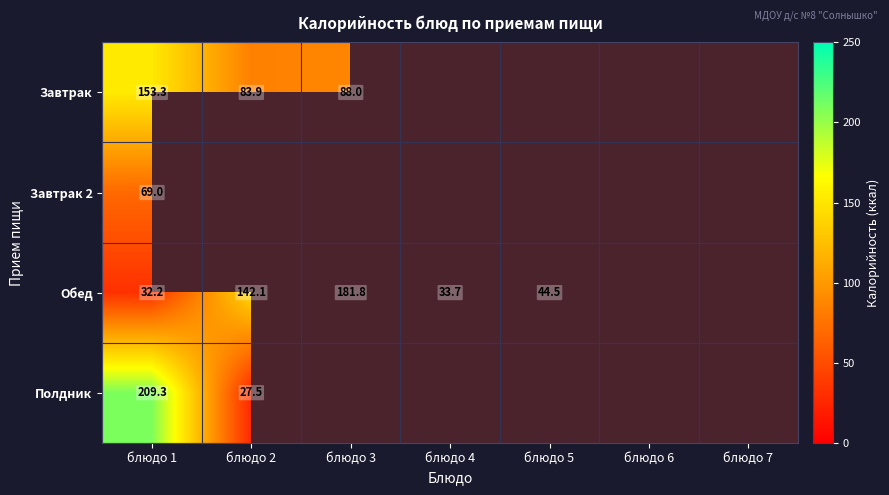

Which series changed the most between блюдо 1 and блюдо 2?

Полдник